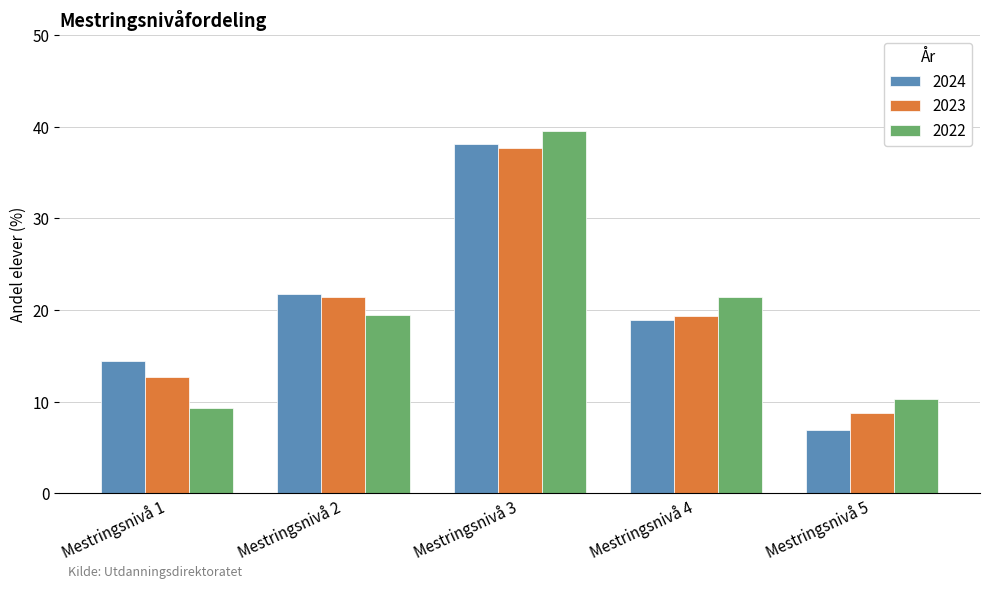

What is the lowest value of the 2023 series?

8.8